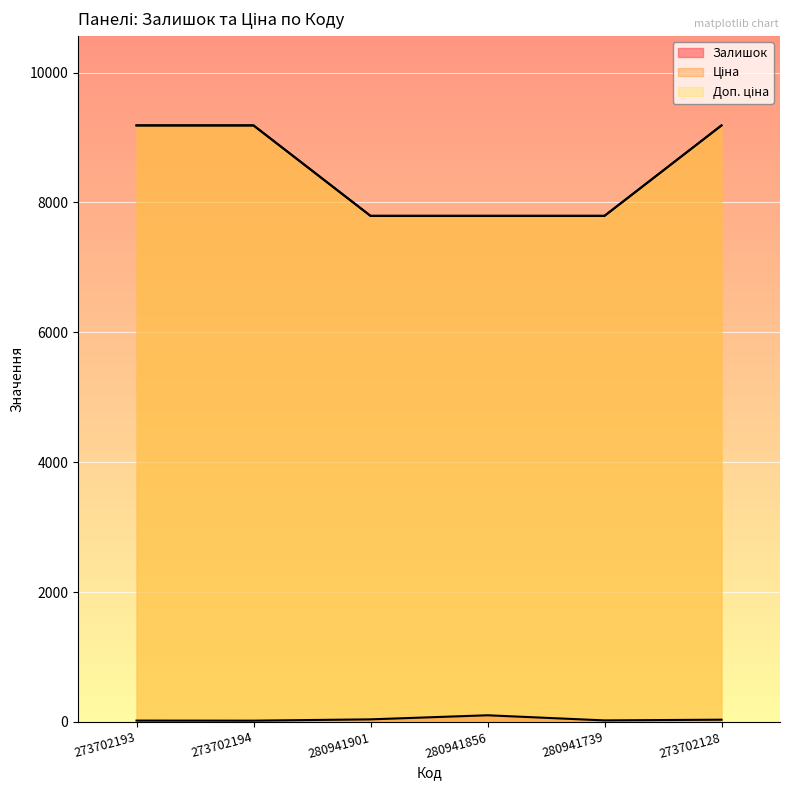

What is the label of the 2nd point from the left?

273702194